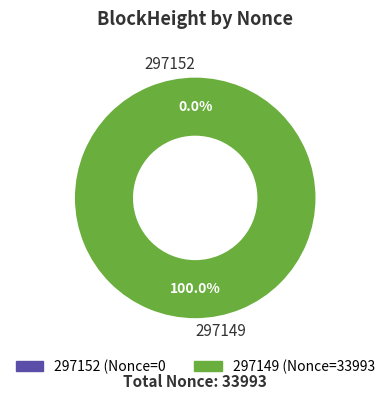

The 297152 slice represents 0% of the pie. True or false?

True